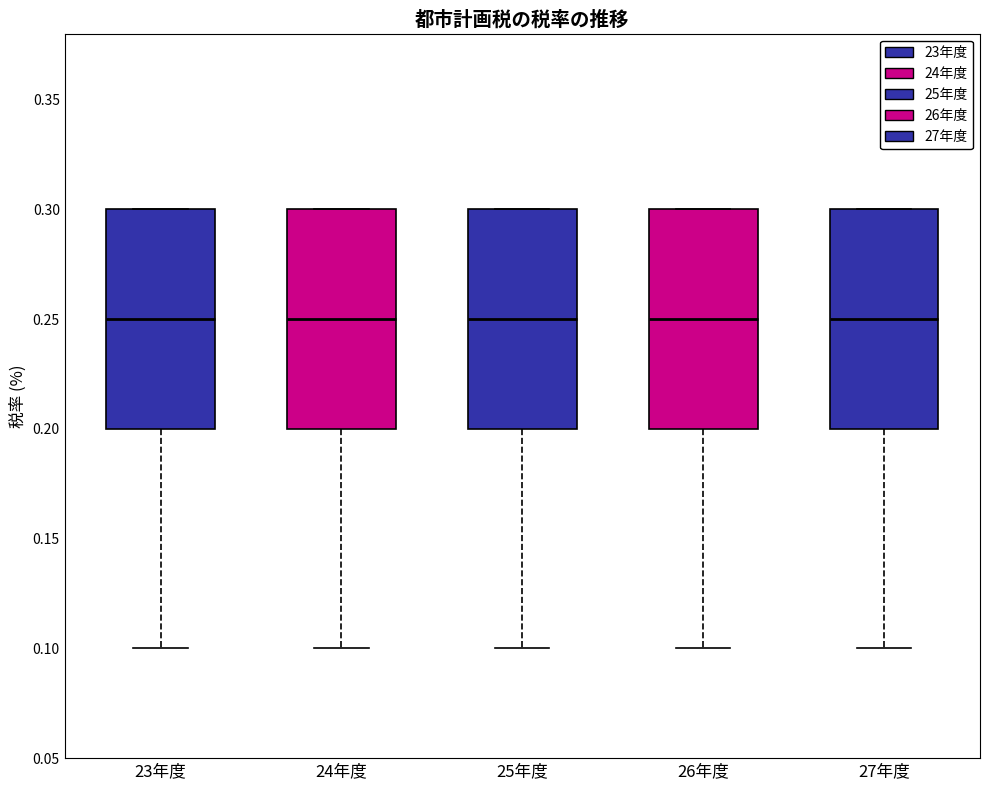

Reading left to right, transcribe this box plot: for each box, give where its median line is, the range the box spans, and where its two whiskers end, as read against the y-axis. The values are not printed on the chart, so give them approximately, as read against the axis.

23年度: median 0.25, box 0.20 to 0.30, whiskers 0.10 to 0.30
24年度: median 0.25, box 0.20 to 0.30, whiskers 0.10 to 0.30
25年度: median 0.25, box 0.20 to 0.30, whiskers 0.10 to 0.30
26年度: median 0.25, box 0.20 to 0.30, whiskers 0.10 to 0.30
27年度: median 0.25, box 0.20 to 0.30, whiskers 0.10 to 0.30